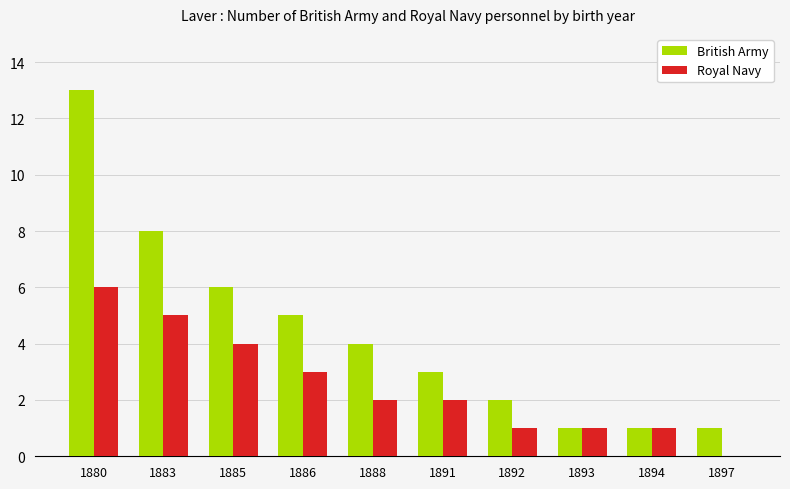

Count the number of data series in this chart.

2